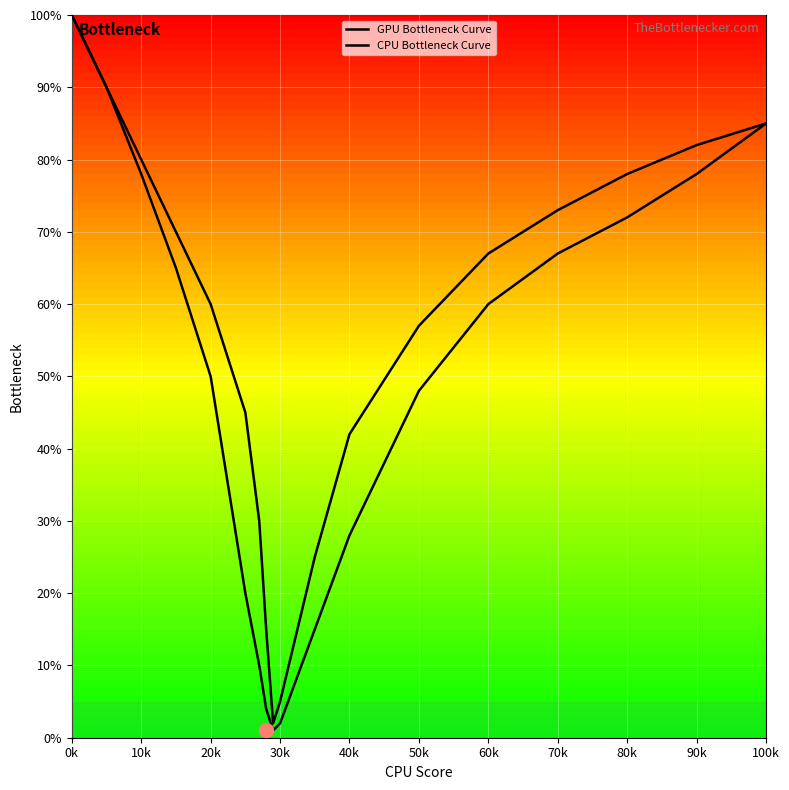

True or false: GPU Bottleneck Curve and CPU Bottleneck Curve cross at least once.

False